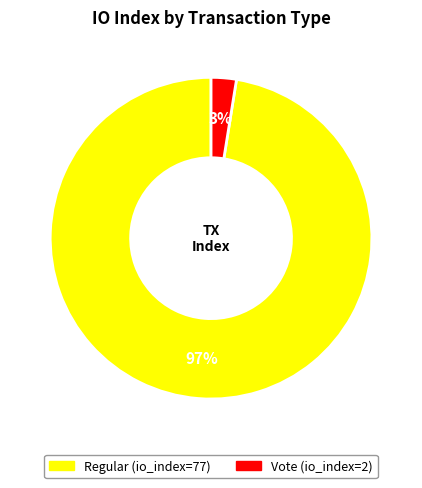

How many slices are in this pie chart?

2